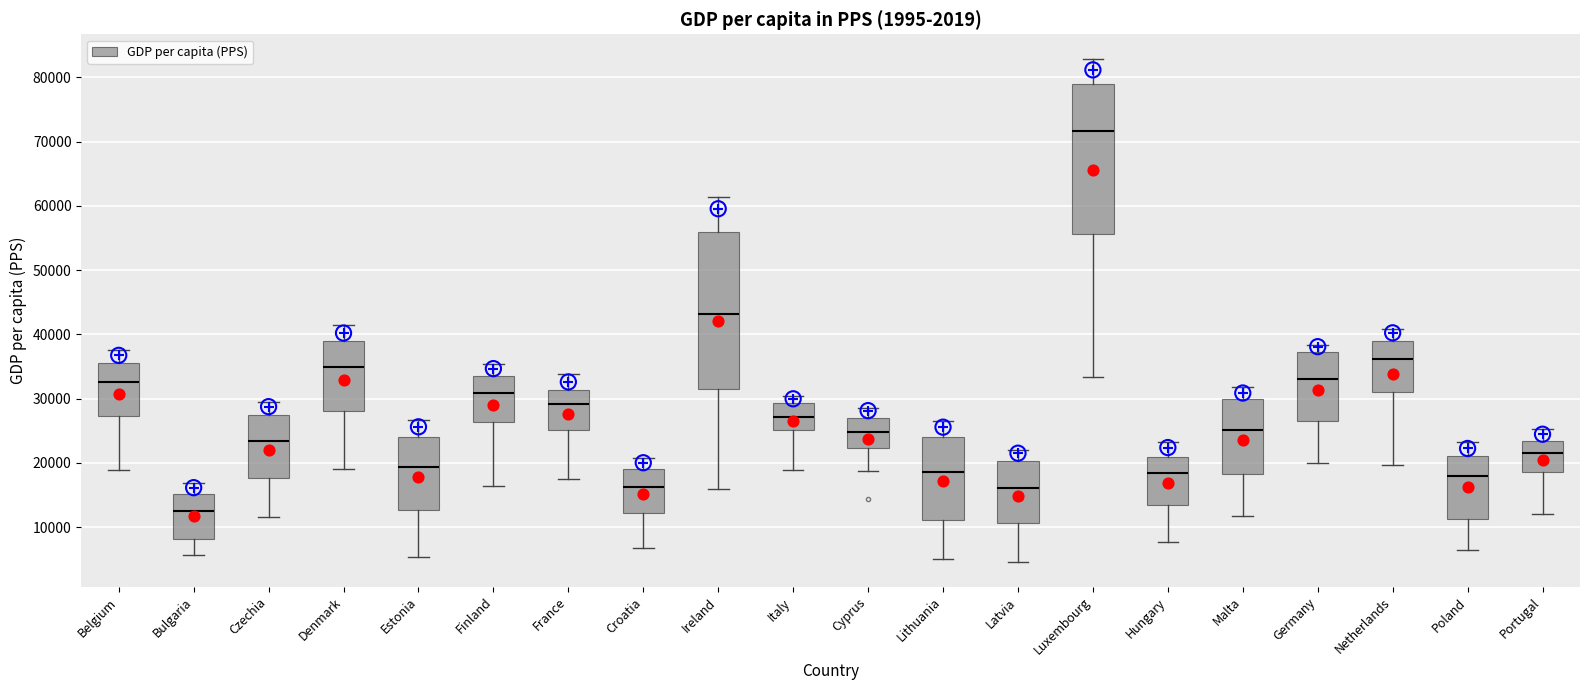

Which box has the highest median line?

Luxembourg